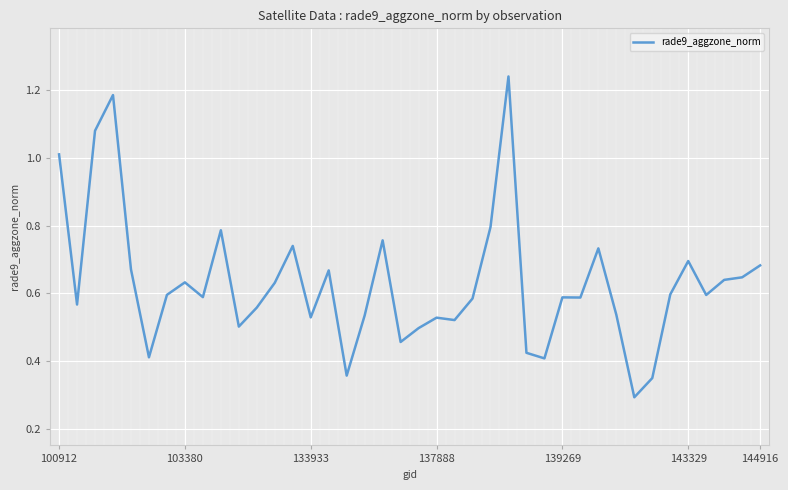

Does the chart display data point markers on the line(s)?

No